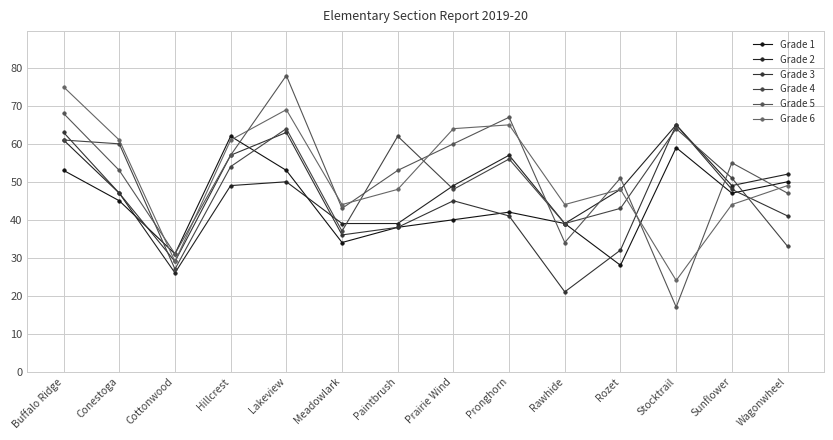

At which category does Grade 6 reach its first local valley?

Cottonwood